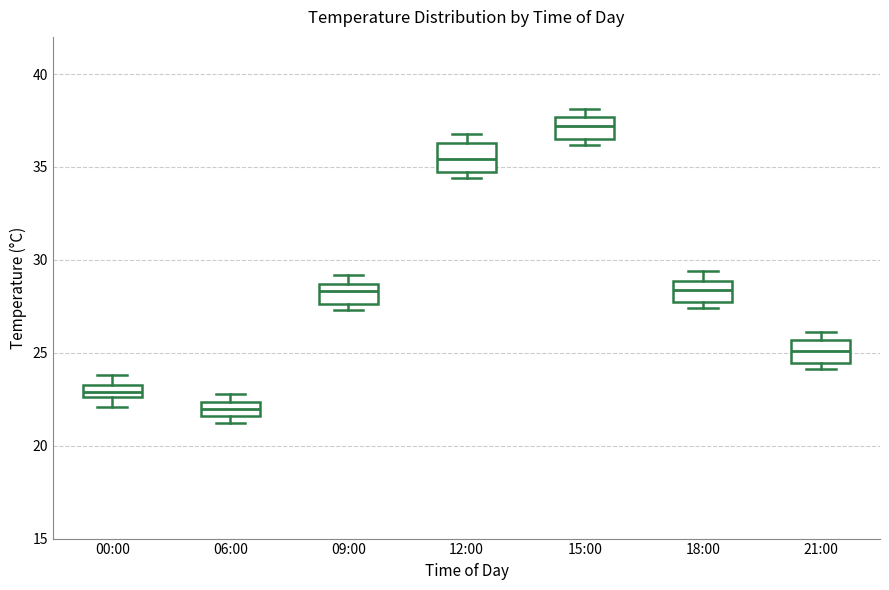

Which box's median line is the highest?

15:00